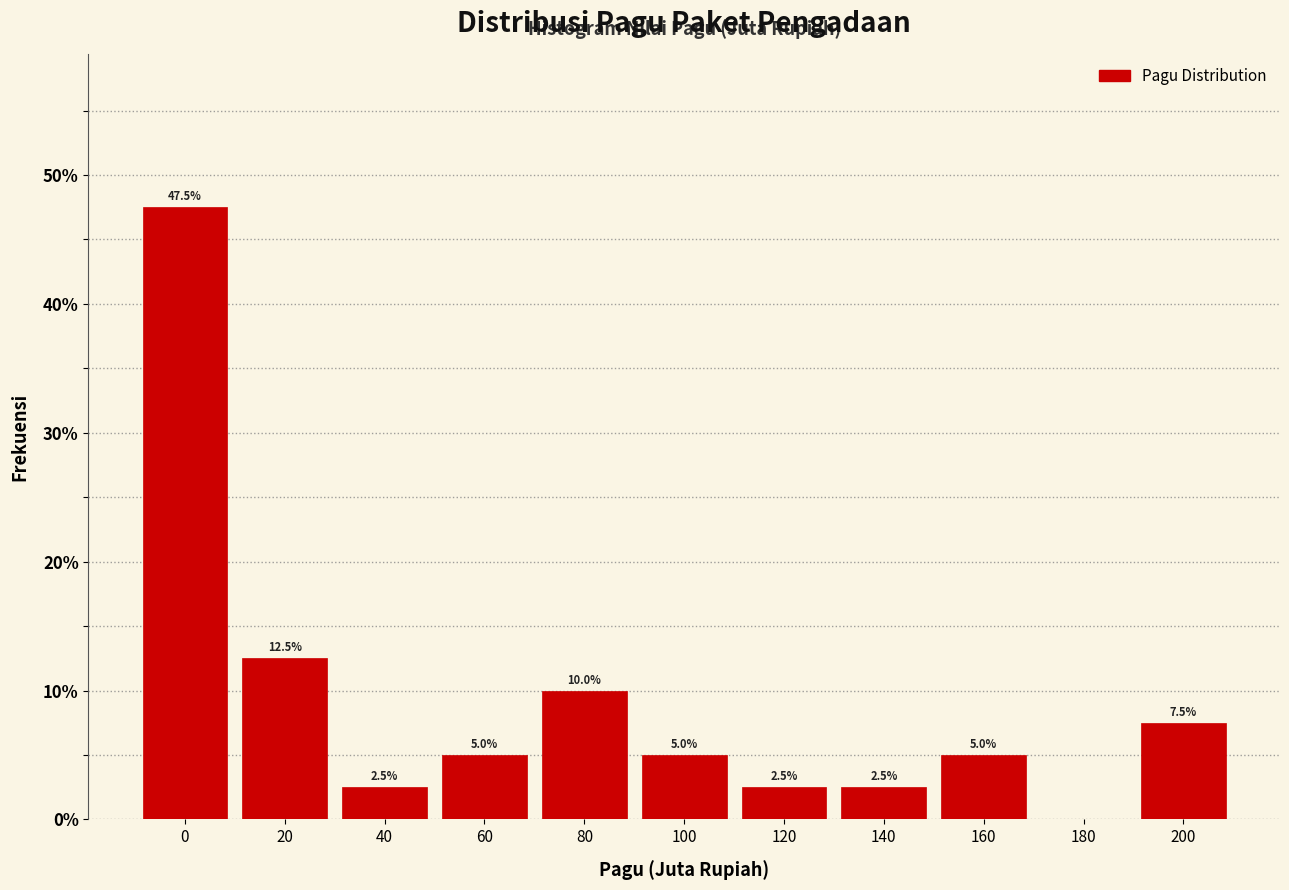

Reading right to left, list all the values displayed in this chart.

200=7.5	180=0.0	160=5.0	140=2.5	120=2.5	100=5.0	80=10.0	60=5.0	40=2.5	20=12.5	0=47.5